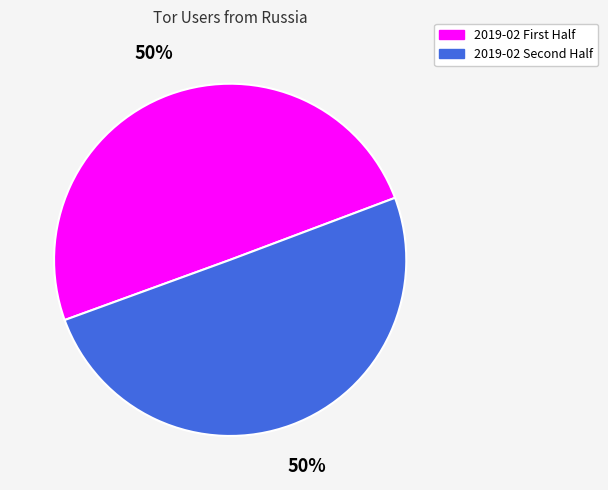

To the nearest percent, what is the average slice percentage?

50%